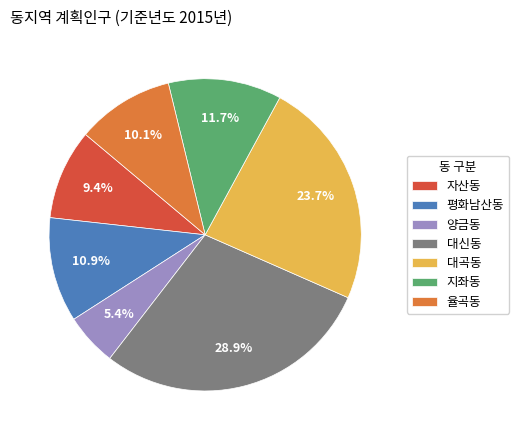

True or false: 율곡동 accounts for 1% of the total.

False